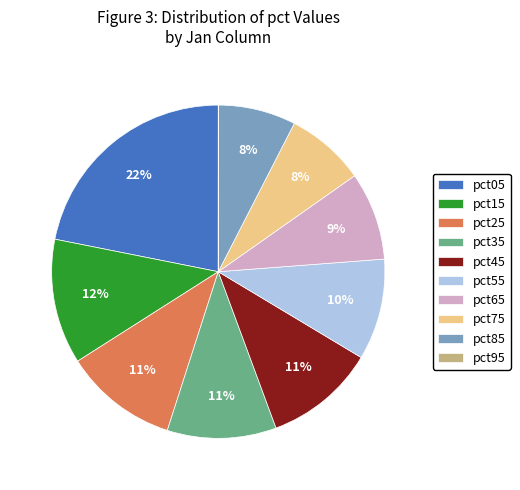

Is it true that pct35 is 11% of the pie?

True